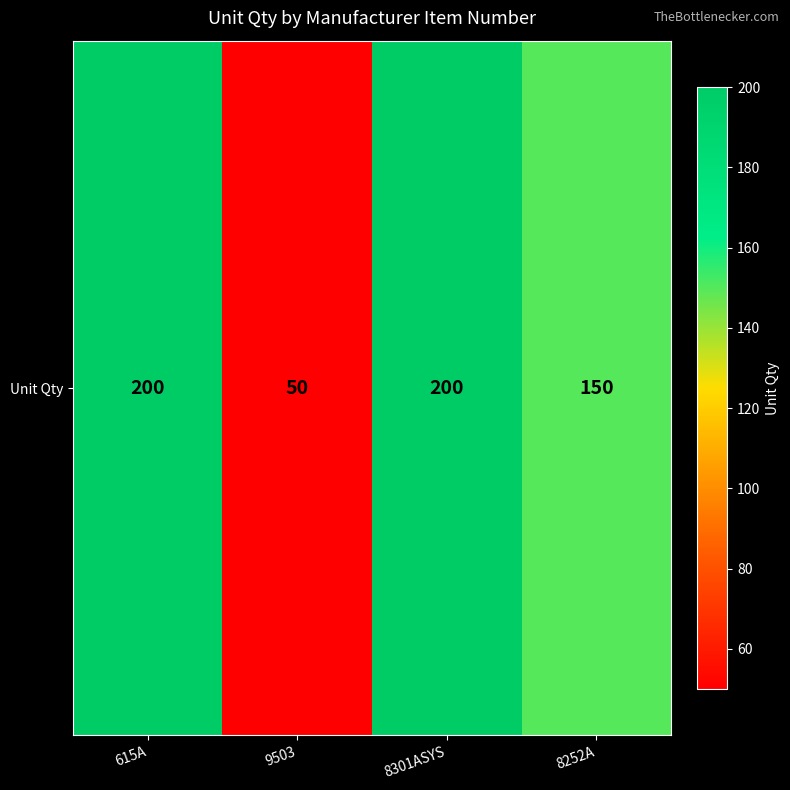

Which category has the lowest value across all series?

9503